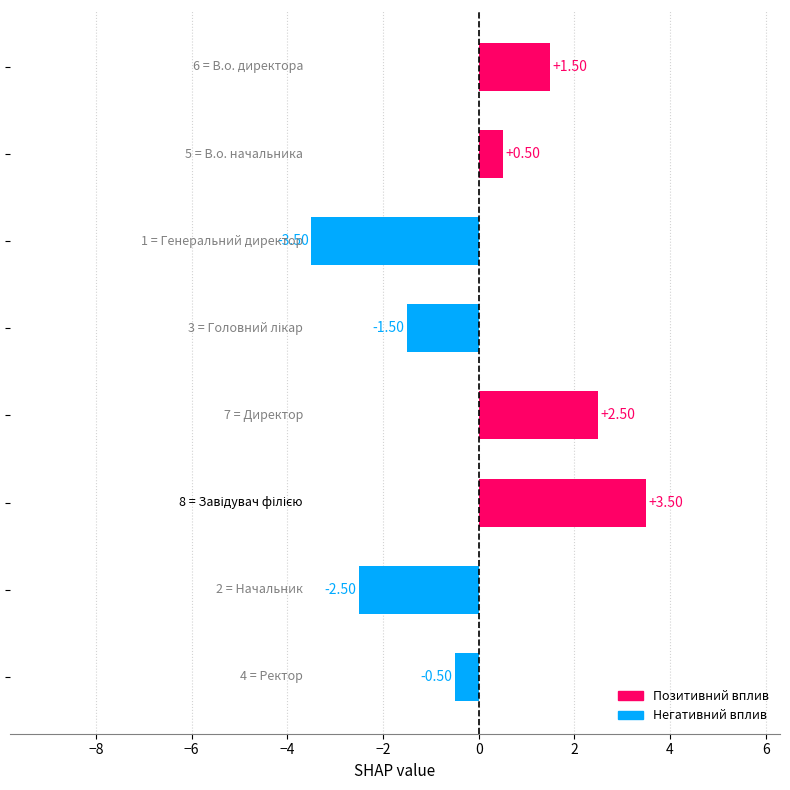

What is the difference between the second highest and minimum values?

6.0